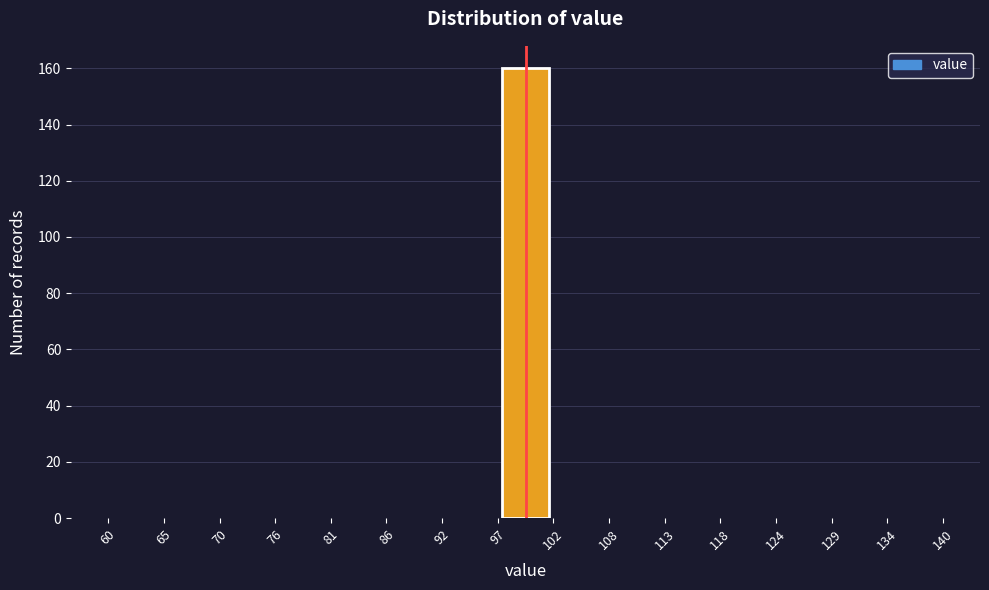

Which range on the x-axis has the tallest bar?

97 to 102